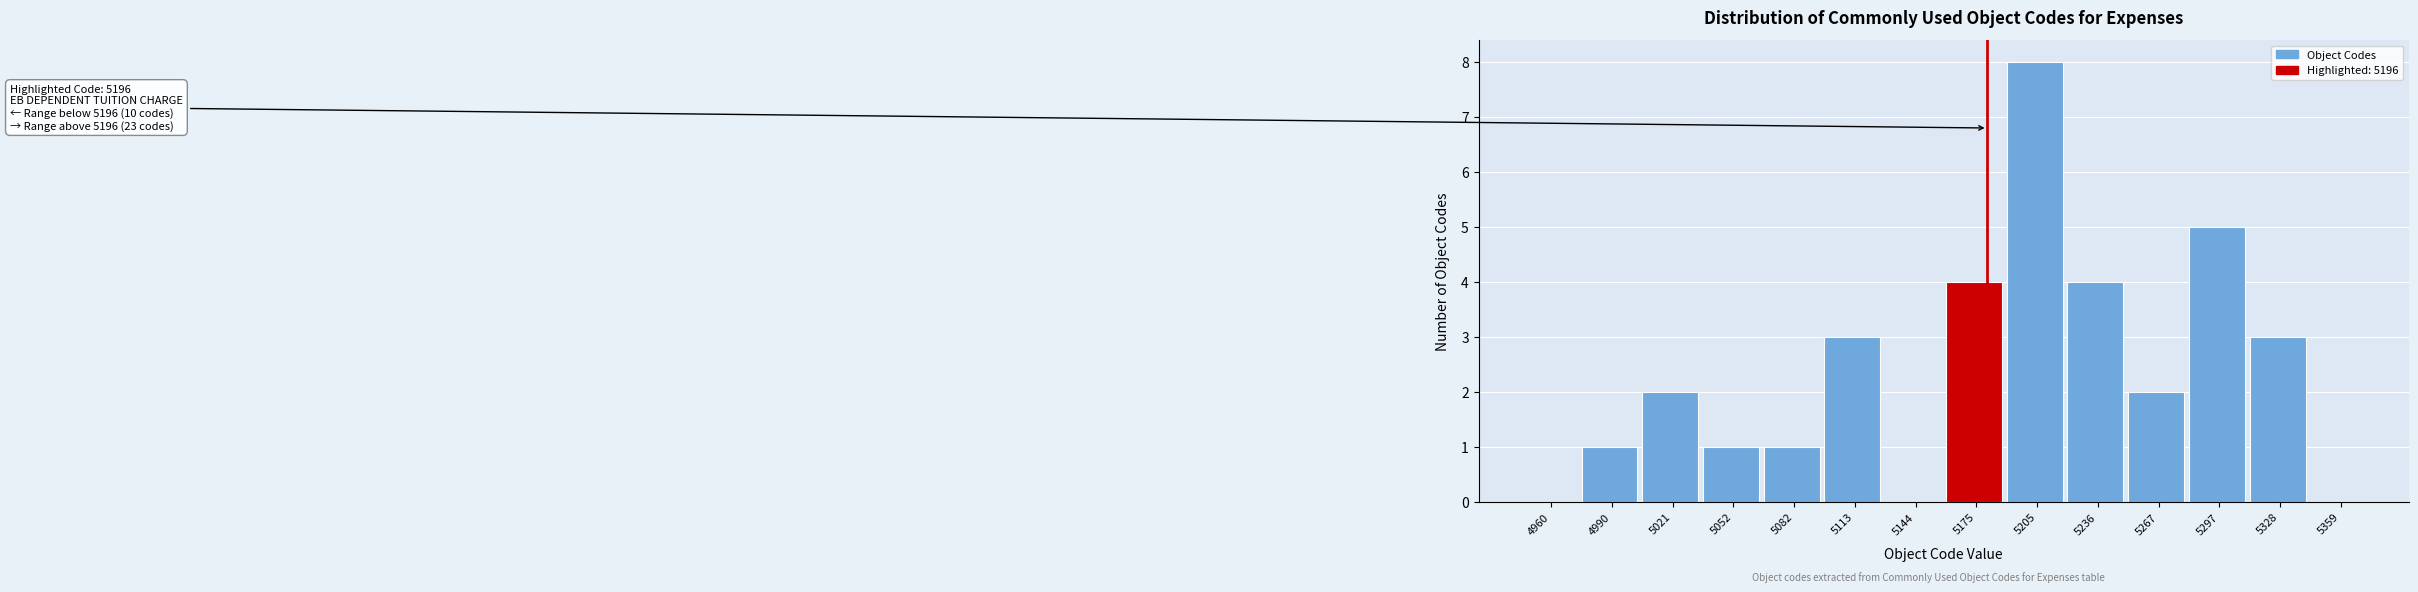

Reading left to right, extract all data points from this chart.

4960=0	4990=1	5021=2	5052=1	5082=1	5113=3	5144=0	5175=4	5205=8	5236=4	5267=2	5297=5	5328=3	5359=0